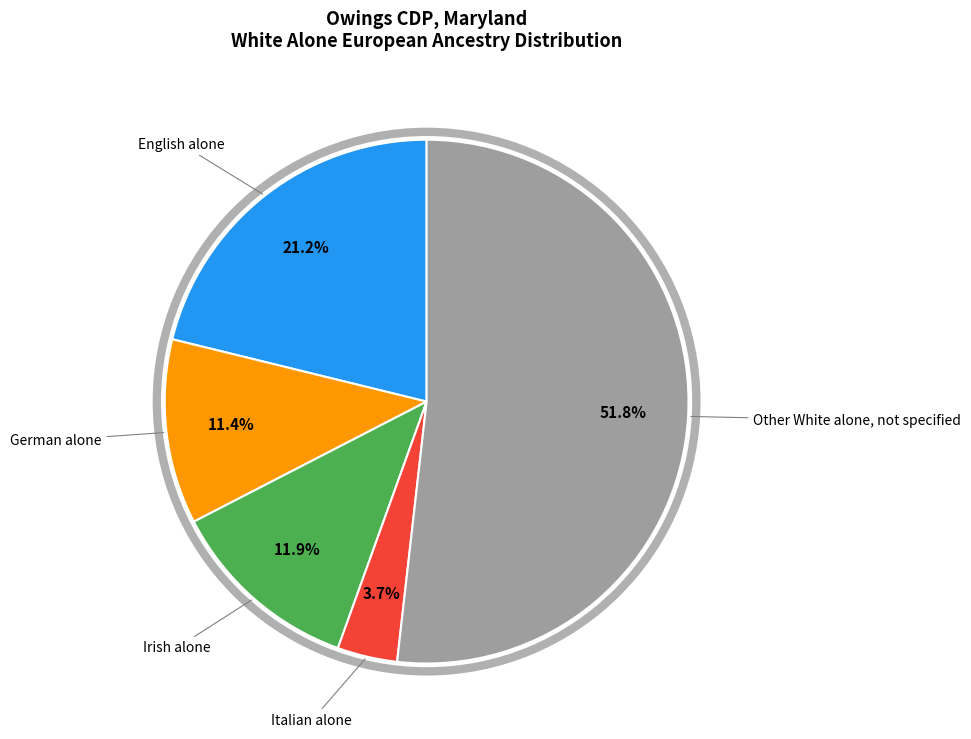

Is there a majority slice in this chart?

Yes